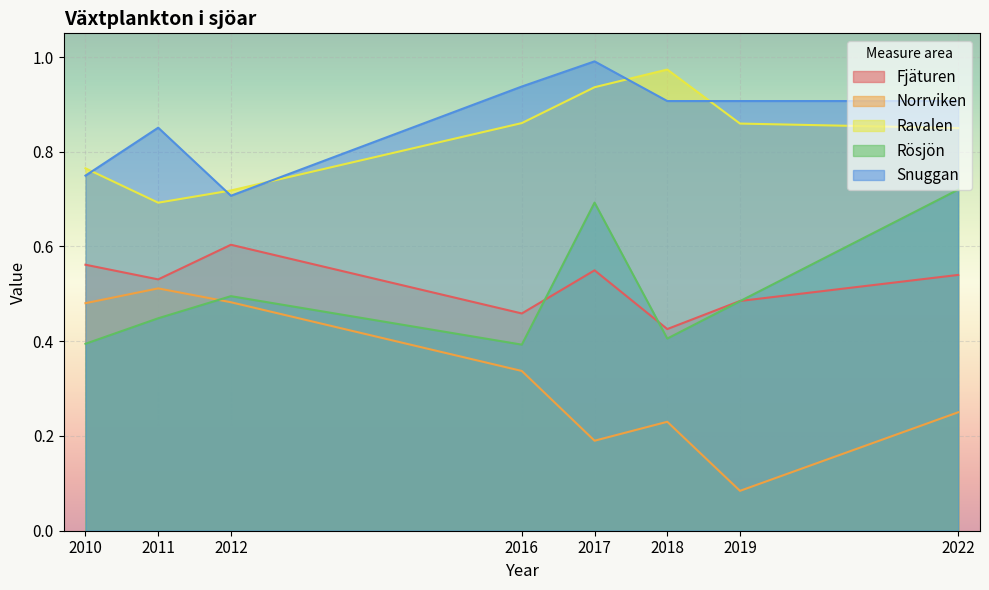

What is the value of the Norrviken point at the 6th from the left?

0.2